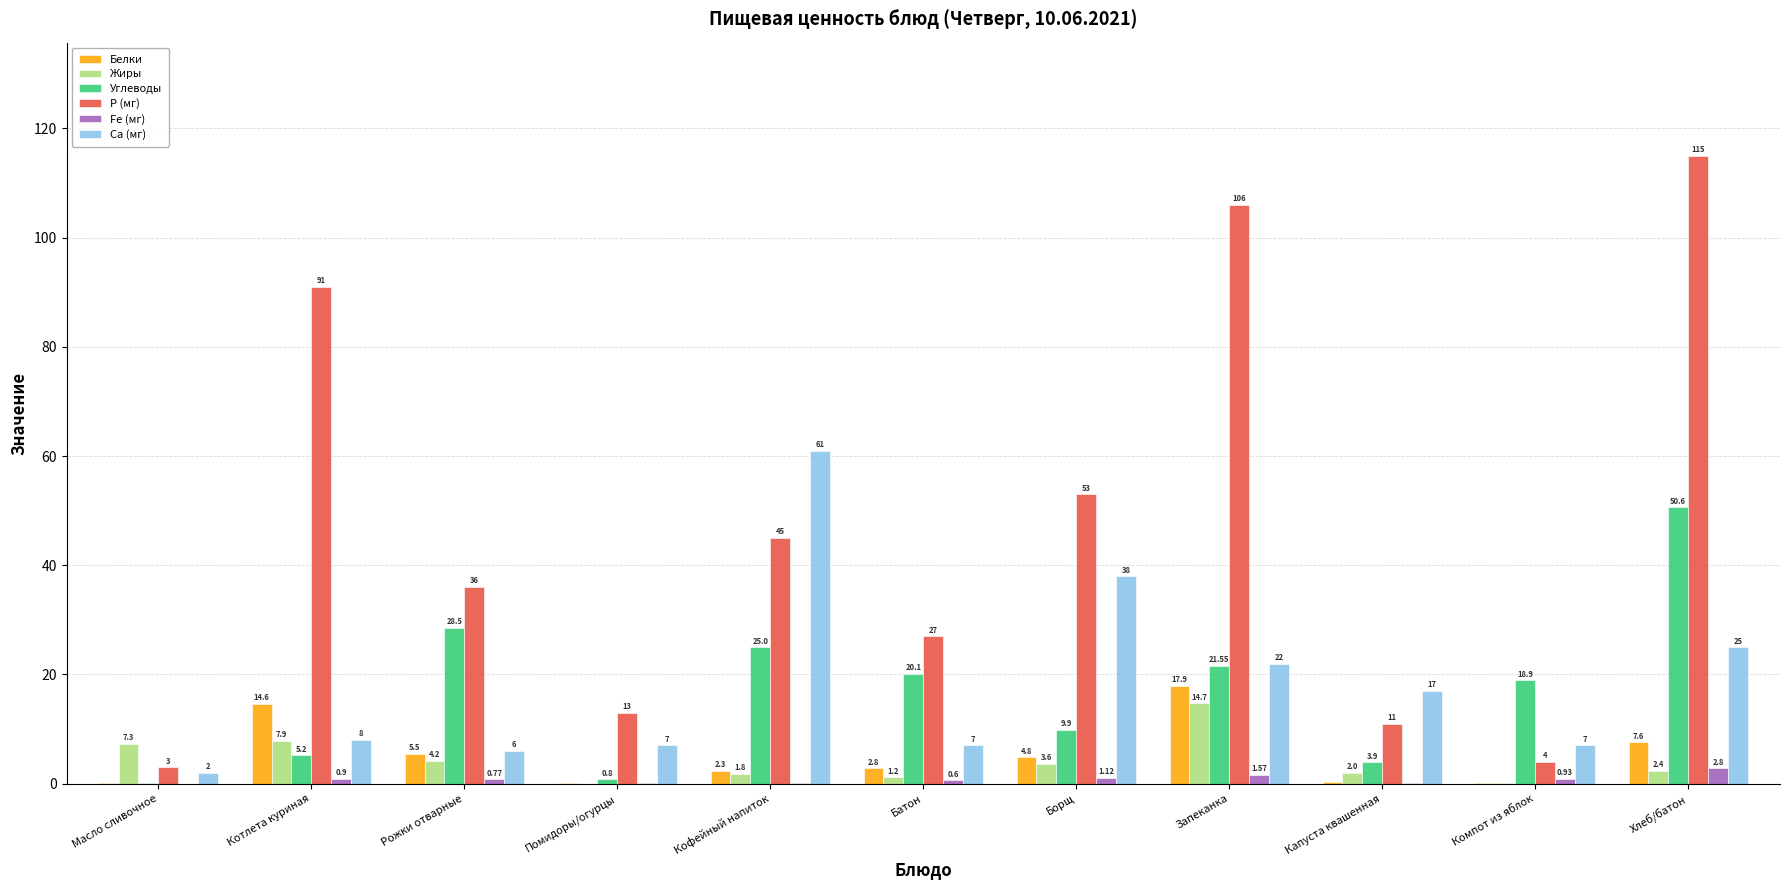

Where does the Углеводы series first go above 18?

Рожки отварные